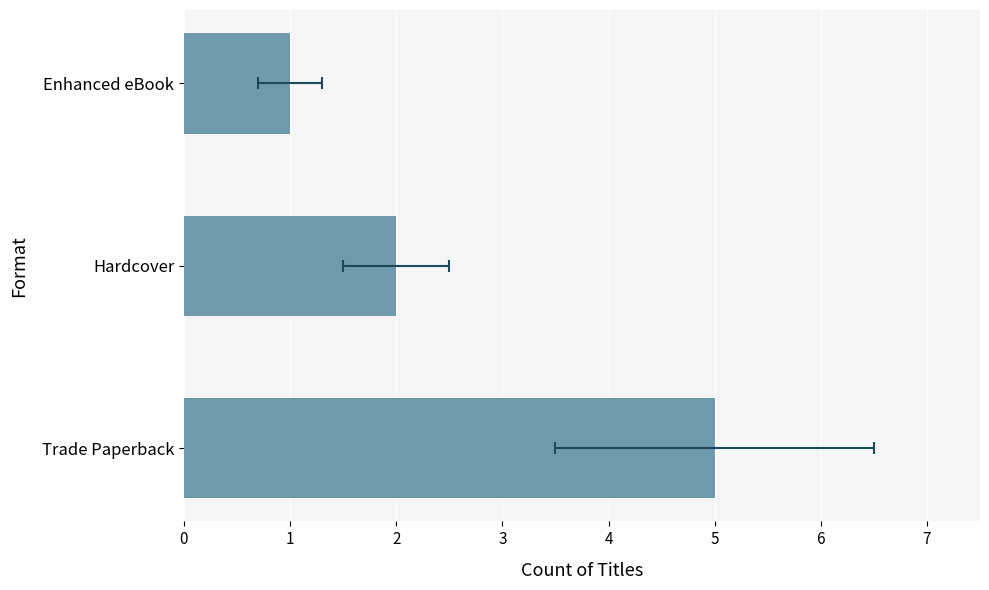

Reading right to left, transcribe all the data shown in this chart.

1	2	5